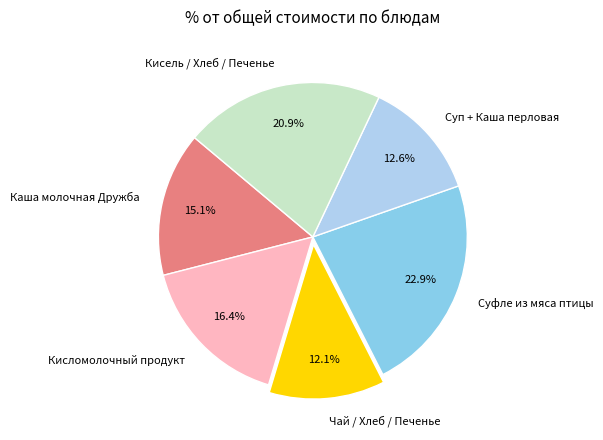

Combined, what portion of the pie is Кисломолочный продукт and Кисель / Хлеб / Печенье?

37.3%